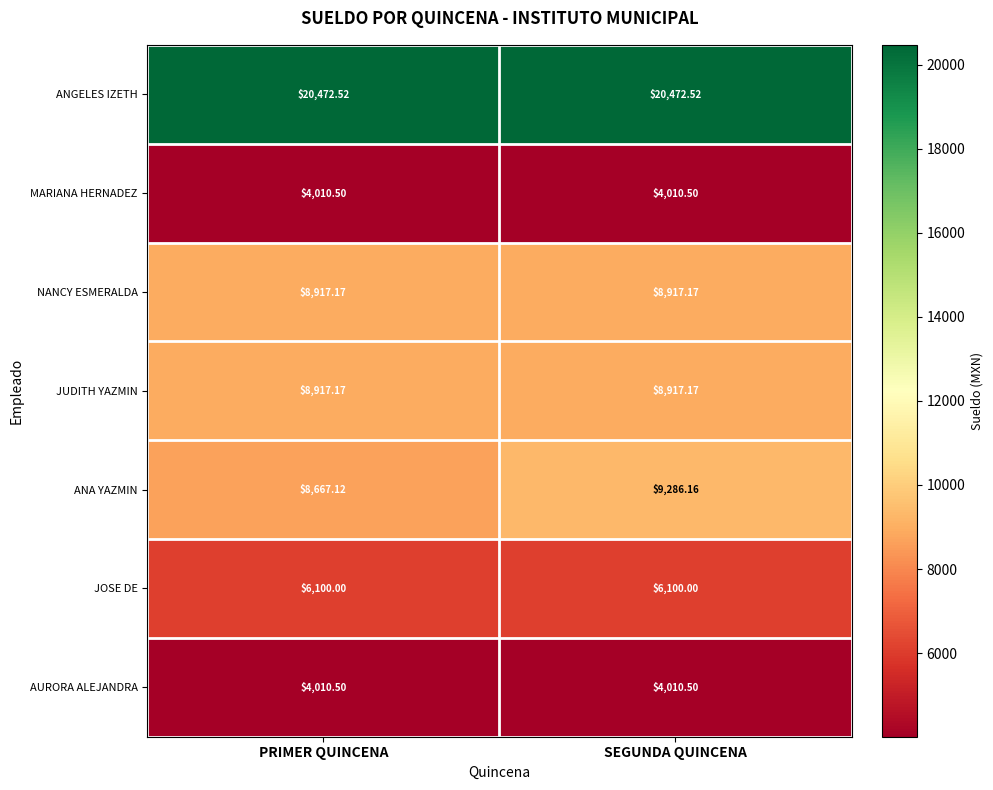

At which category is the sum across all series the highest?

SEGUNDA QUINCENA